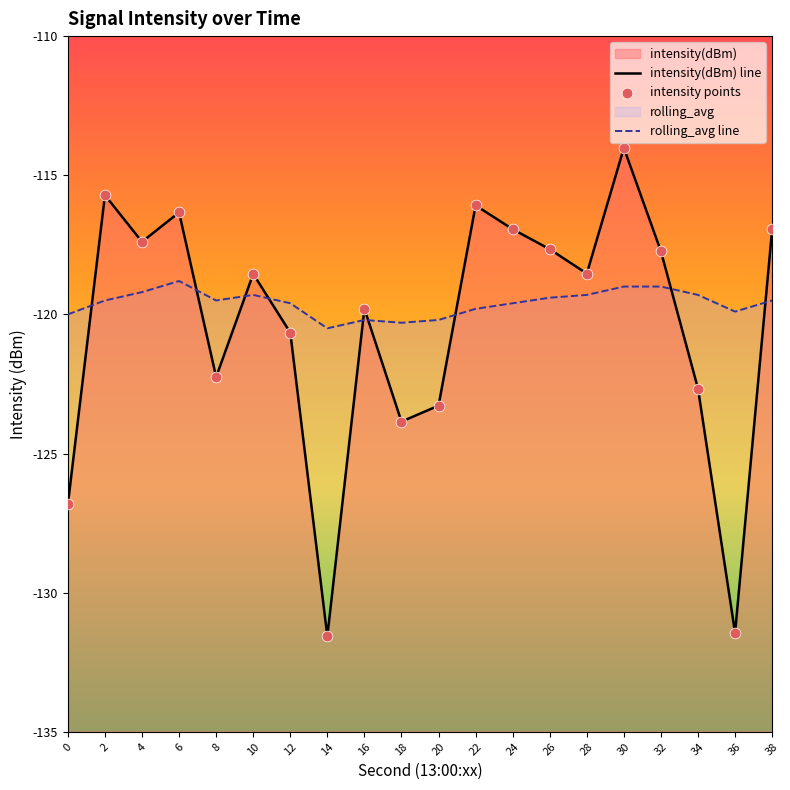

At how many categories does at least one series exceed -115?

1